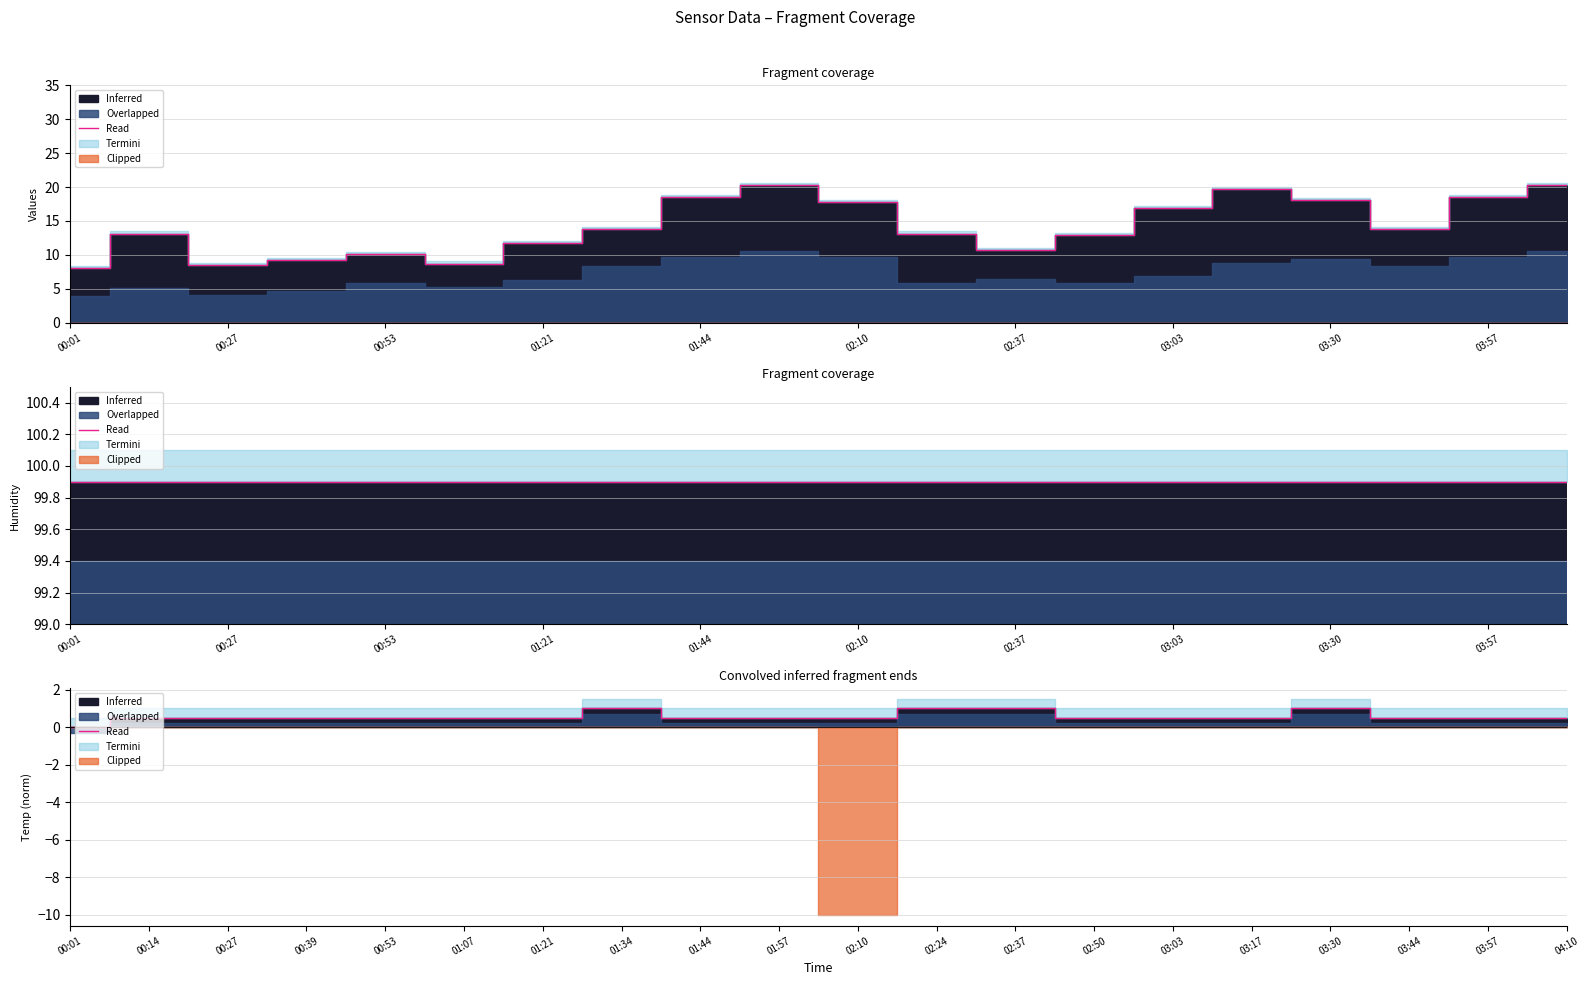

At which label is the value closest to 0?

00:01